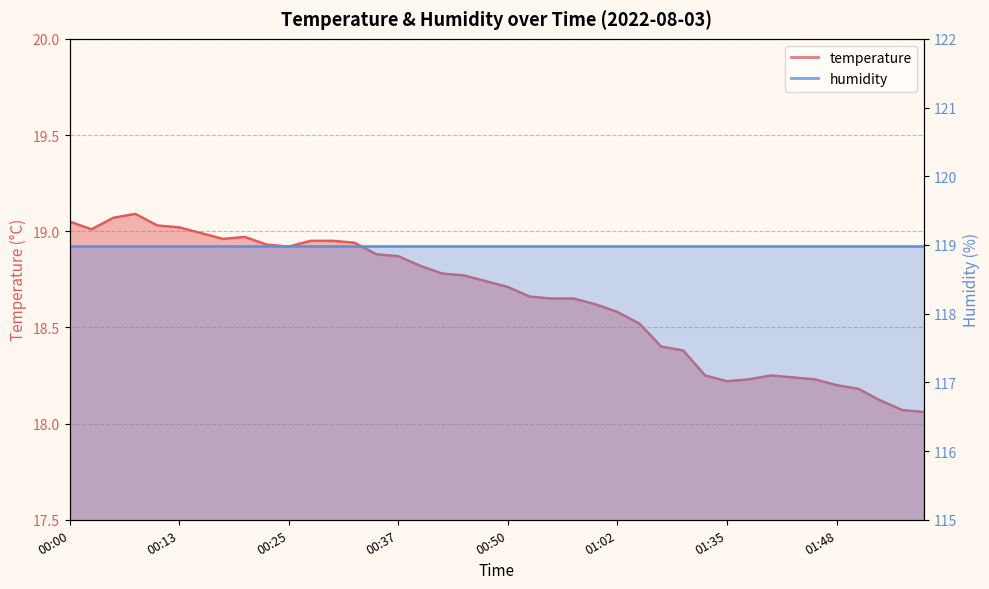

How many interior local peaks (higher than both neighbors) does the data have?

3